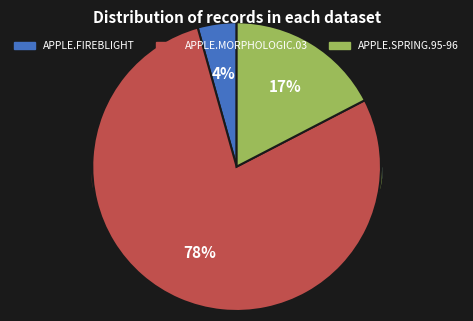

To the nearest percent, what portion does APPLE.SPRING.95-96 represent?

17%